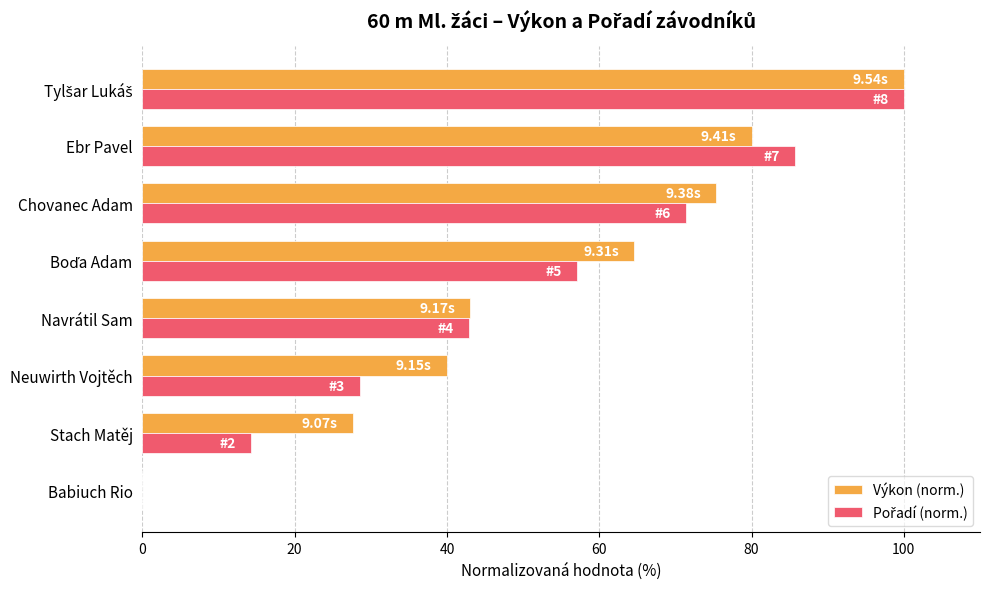

What is the total value across all series at Chovanec Adam?

146.8